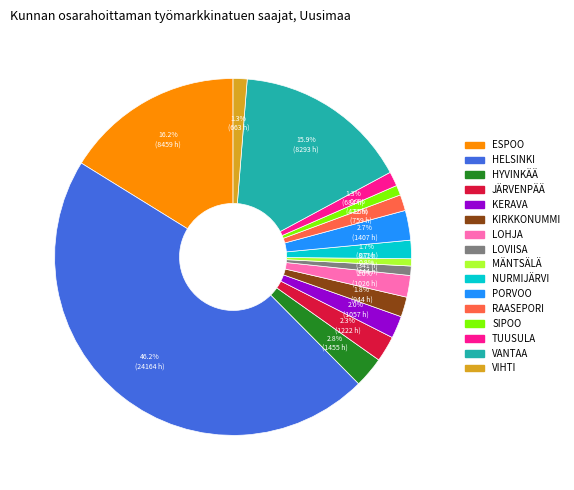

Between ESPOO and KIRKKONUMMI, which is larger?

ESPOO